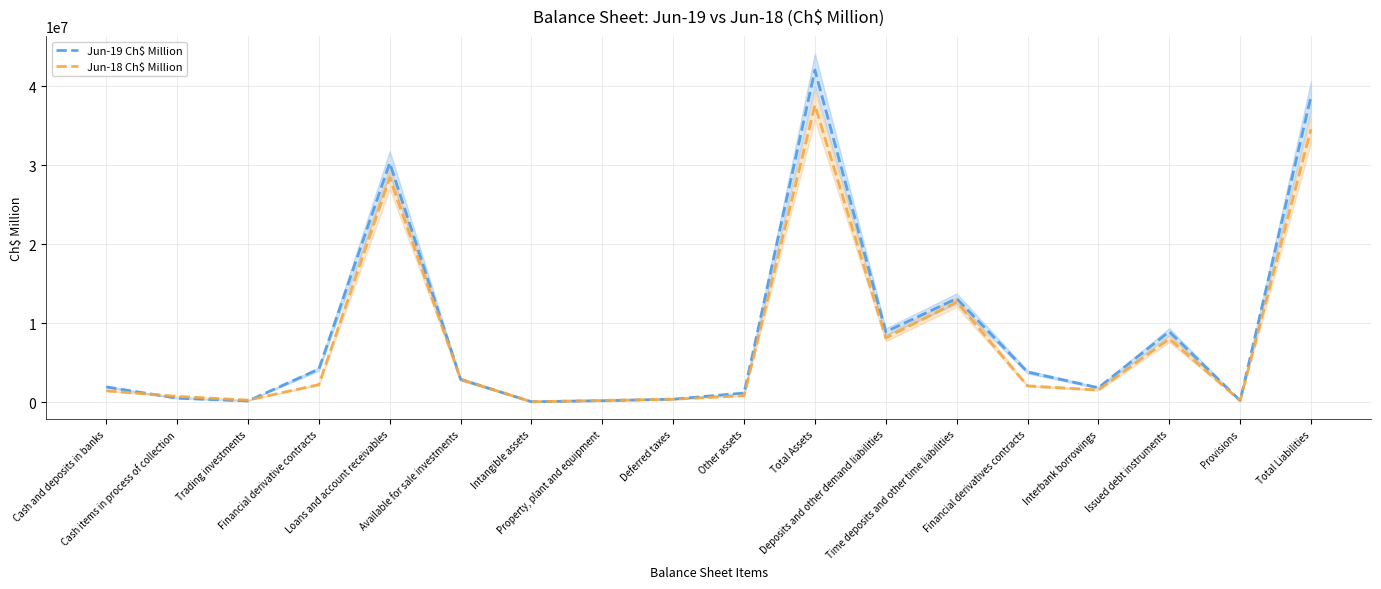

In Jun-18 Ch$ Million, how many points are higher than both neighbors (excluding endpoints)?

4